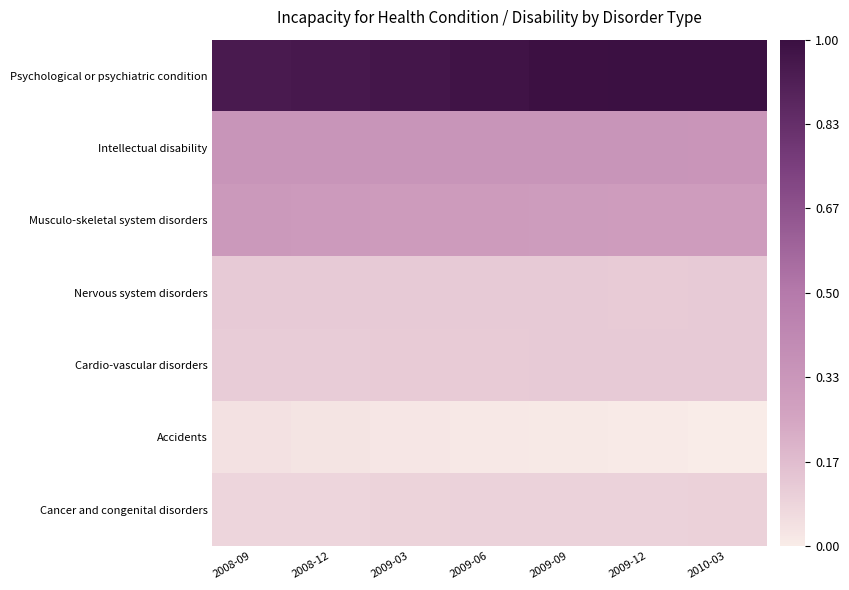

Count the number of categories in the chart.

7